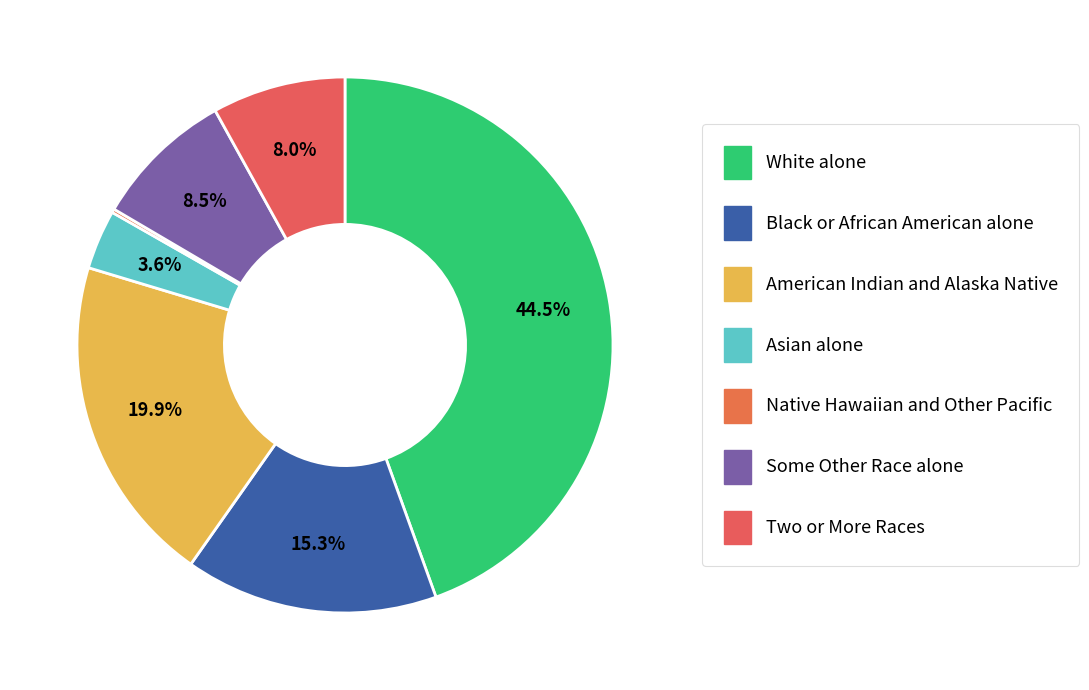

Does Some Other Race alone represent more than half of the total?

No